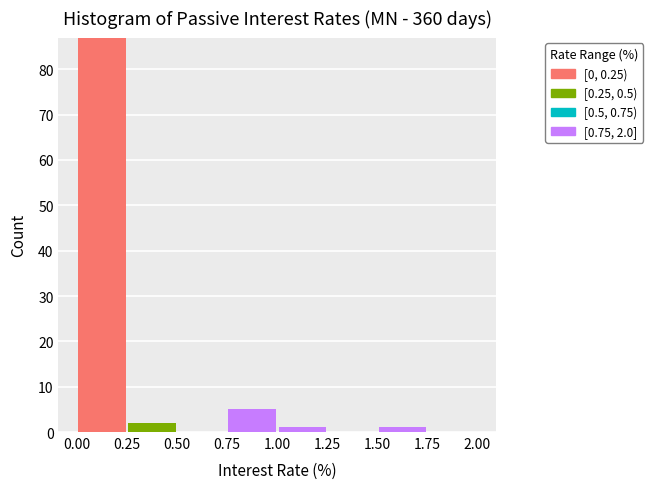

Which range on the x-axis has the tallest stacked bar (by total height)?

0.00 to 0.25